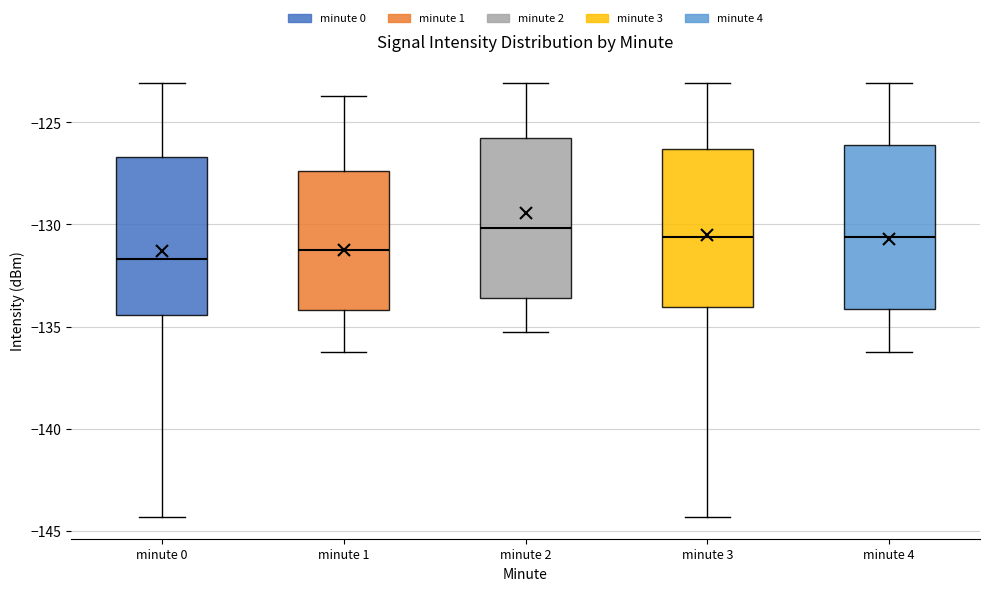

Reading left to right, transcribe this box plot: for each box, give where its median line is, the range the box spans, and where its two whiskers end, as read against the y-axis. The values are not printed on the chart, so give them approximately, as read against the axis.

minute 0: median -131.5, box -134.5 to -126.5, whiskers -144.5 to -123.0
minute 1: median -131.5, box -134.0 to -127.5, whiskers -136.0 to -123.5
minute 2: median -130.0, box -133.5 to -126.0, whiskers -135.5 to -123.0
minute 3: median -130.5, box -134.0 to -126.5, whiskers -144.5 to -123.0
minute 4: median -130.5, box -134.0 to -126.0, whiskers -136.0 to -123.0